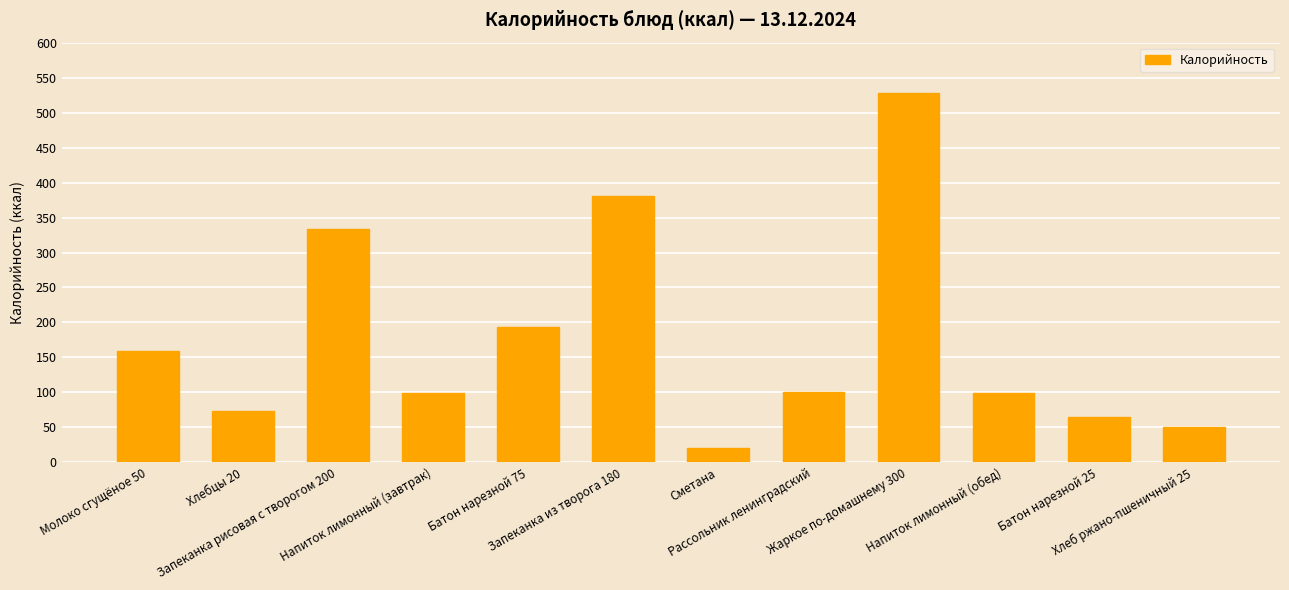

Is it true that the value at Напиток лимонный (завтрак) is 98.6?

True